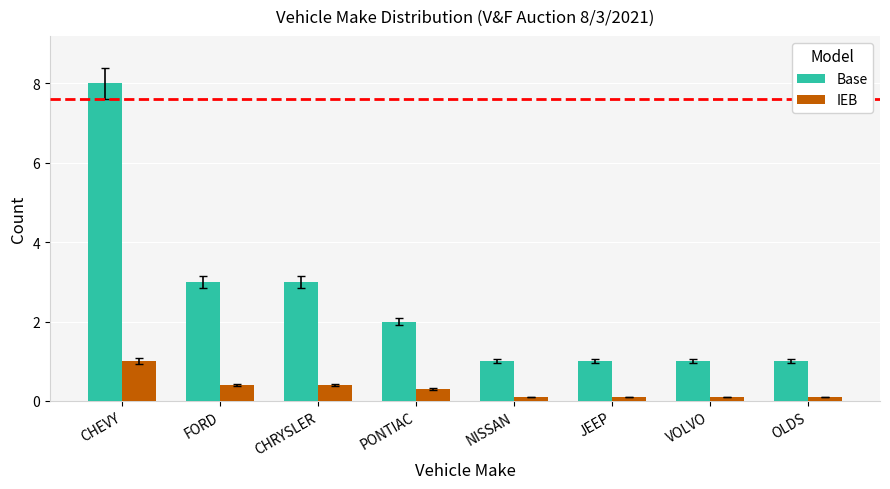

Reading right to left, what are all the values shown in this chart?

Base: 1.0	1.0	1.0	1.0	2.0	3.0	3.0	8.0
IEB: 0.1	0.1	0.1	0.1	0.3	0.4	0.4	1.0